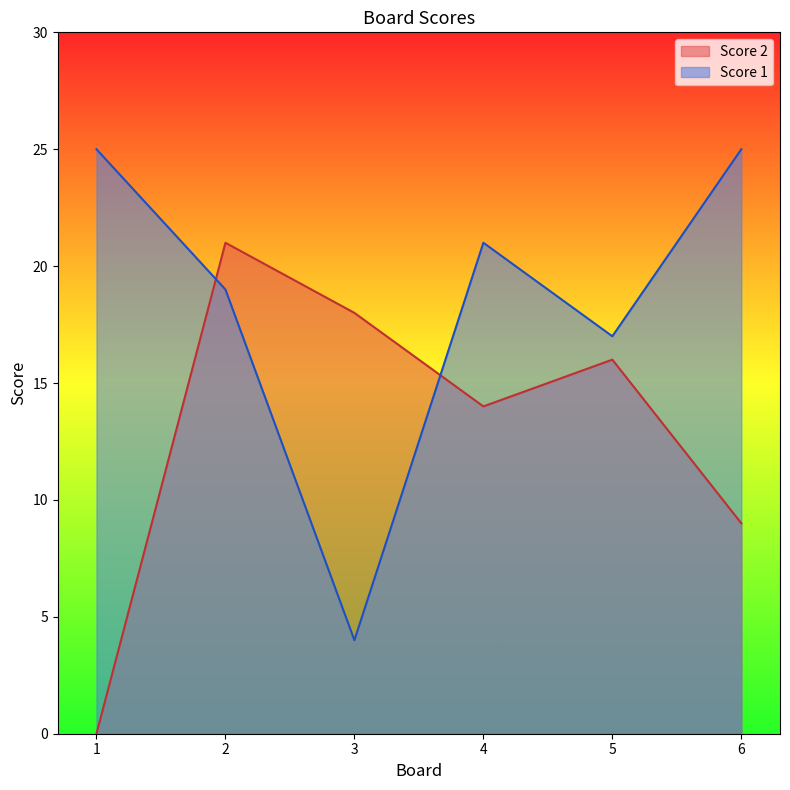

After their last crossing, which series has the higher values: Score 1 or Score 2?

Score 1